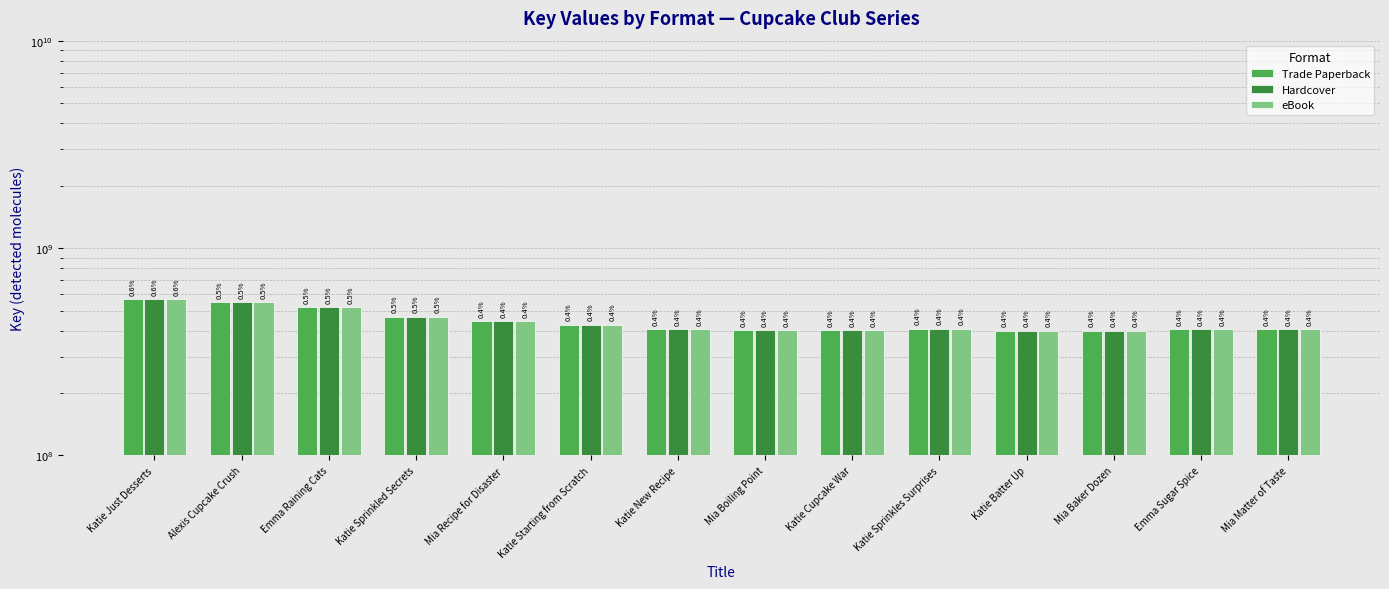

What is the difference between the Trade Paperback values at Katie New Recipe and Alexis Cupcake Crush?

140656145